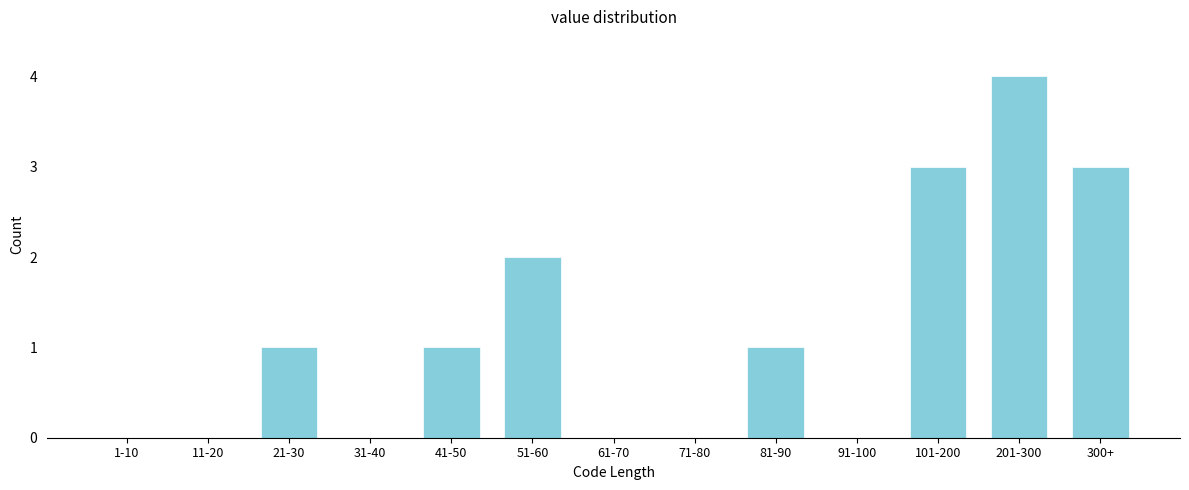

Reading left to right, extract all data points from this chart.

1-10=0	11-20=0	21-30=1	31-40=0	41-50=1	51-60=2	61-70=0	71-80=0	81-90=1	91-100=0	101-200=3	201-300=4	300+=3